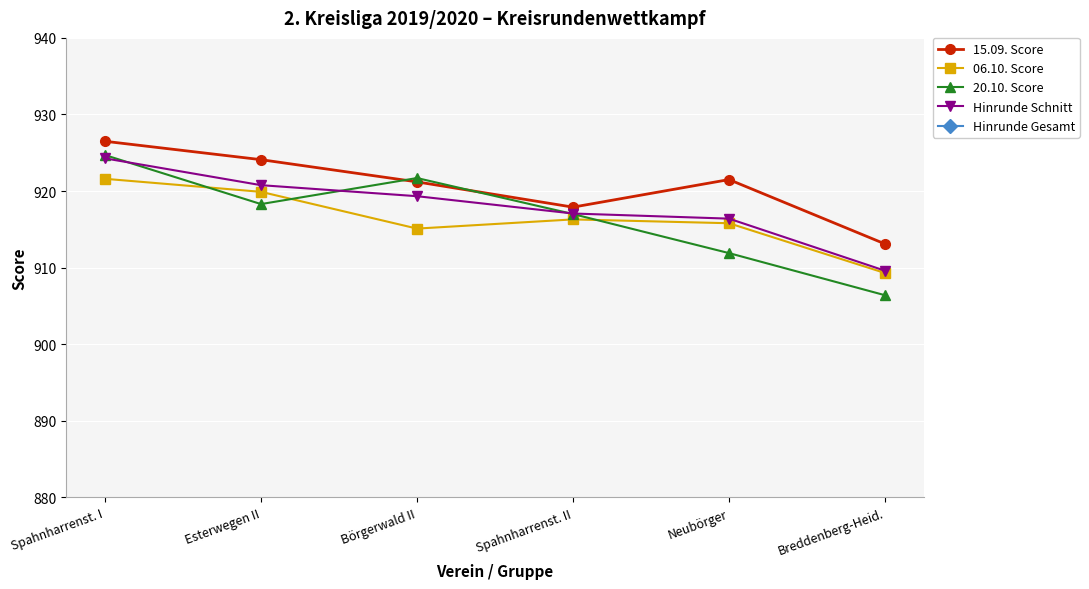

What is the difference between the highest and lowest values at Esterwegen II?

1844.0